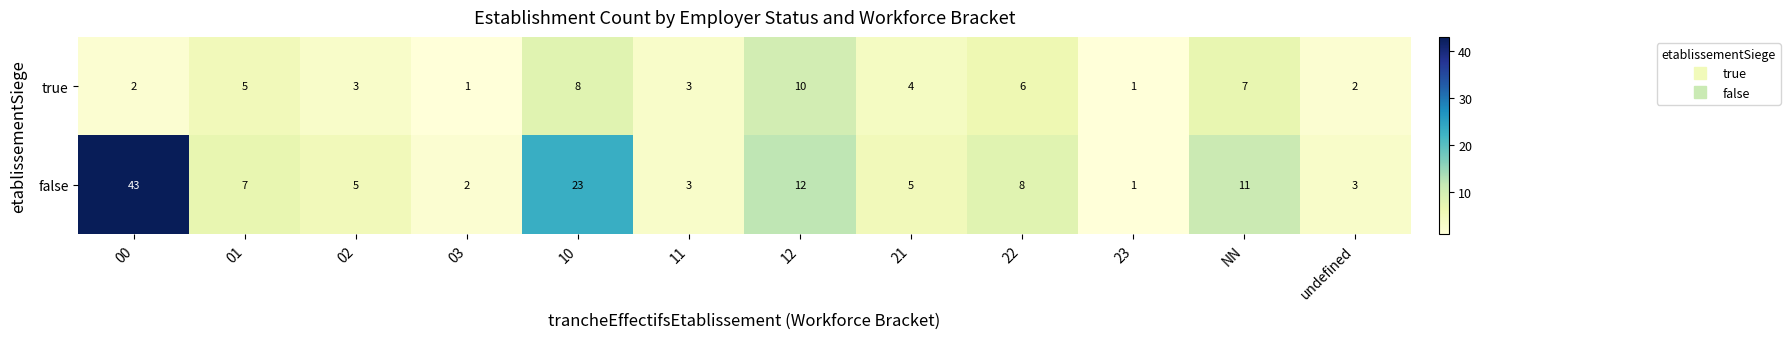

What is the difference between the true values at 12 and 02?

7